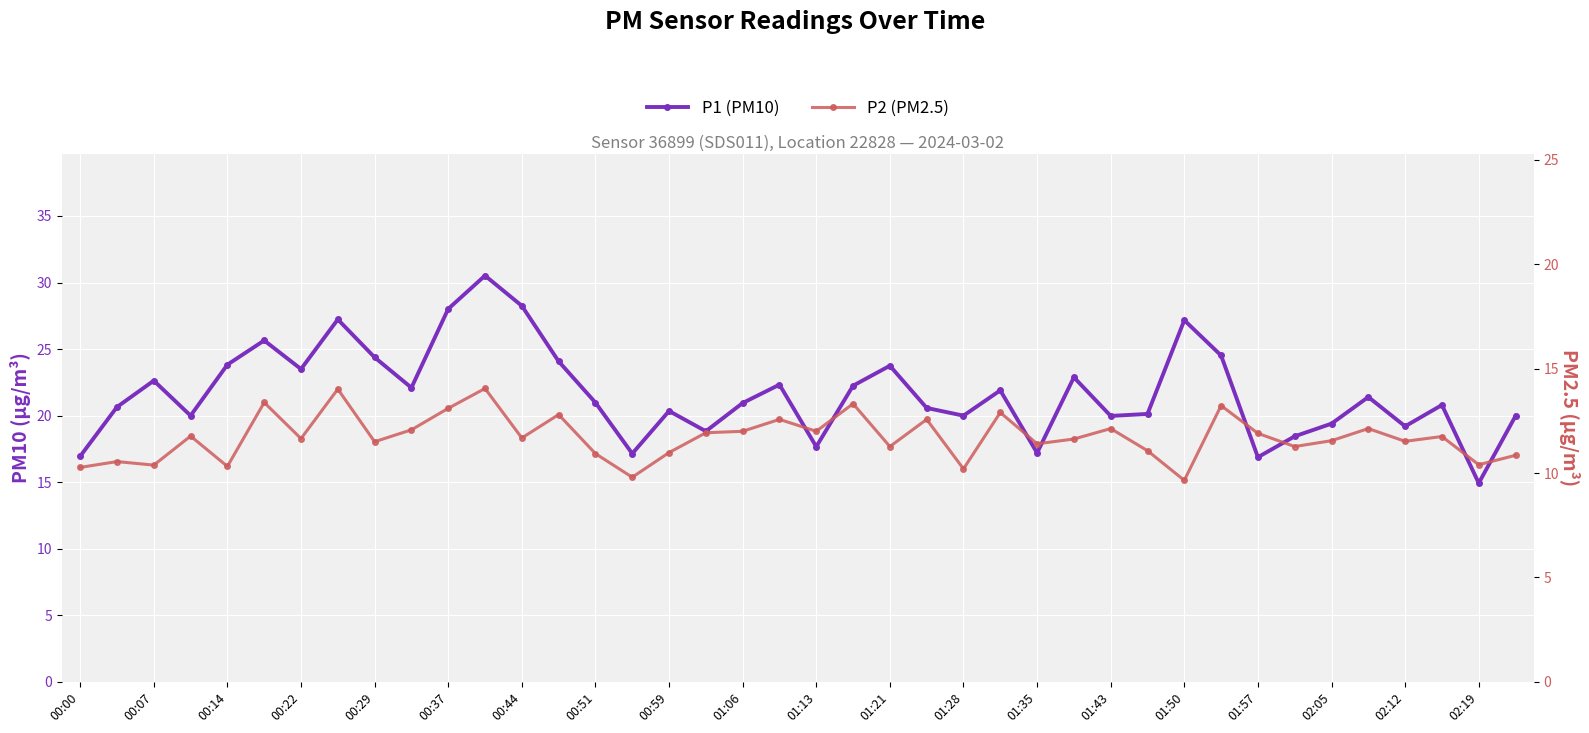

At 00:00, list the series in order from smallest to largest.

P2 (PM2.5), P1 (PM10)